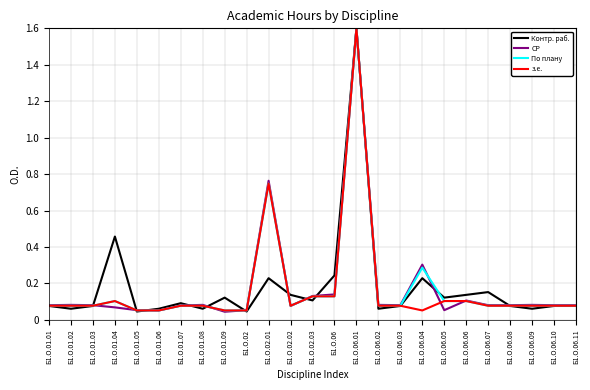

True or false: з.е. has more than 1 interior local peaks.

True